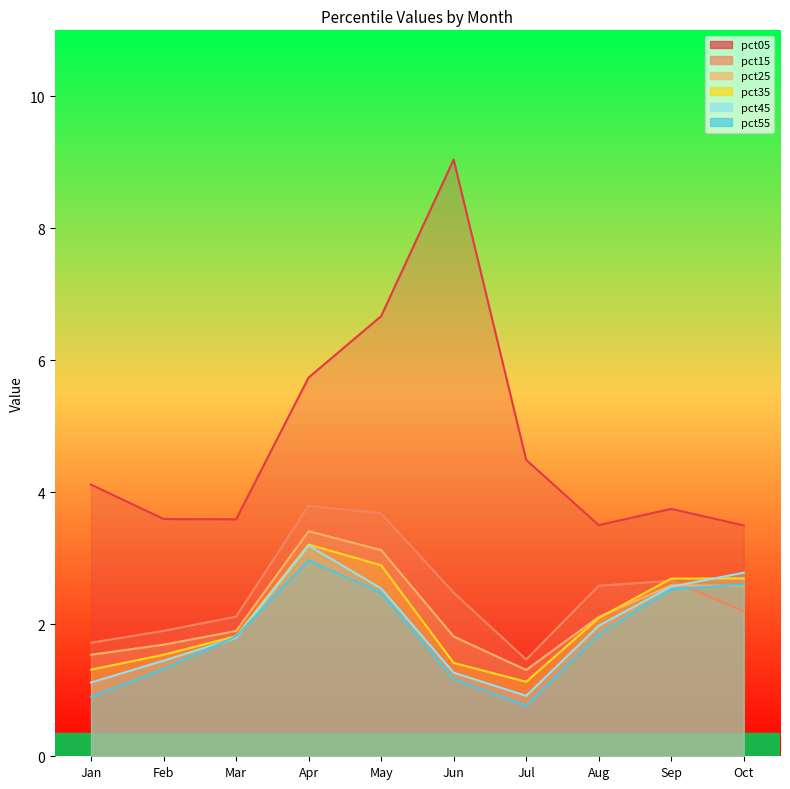

What is the sum of all pct15 values?

24.6